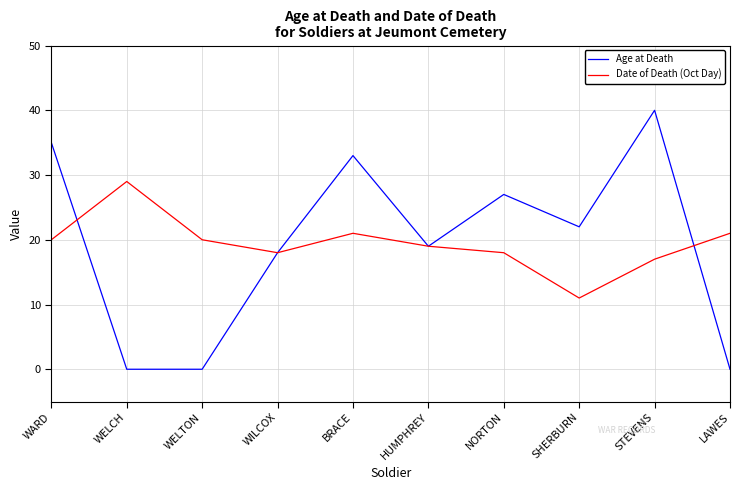

Where is Age at Death nearest to the value 20?

HUMPHREY